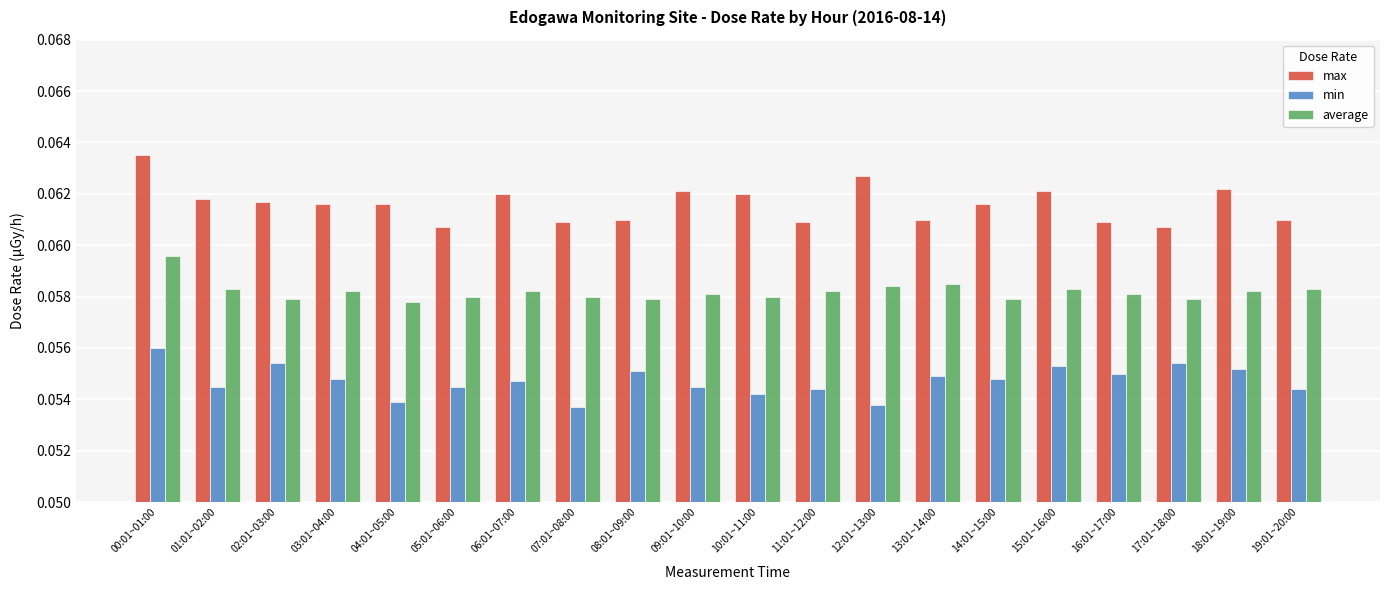

The max series shows 0.0 at 19:01~20:00. True or false?

False